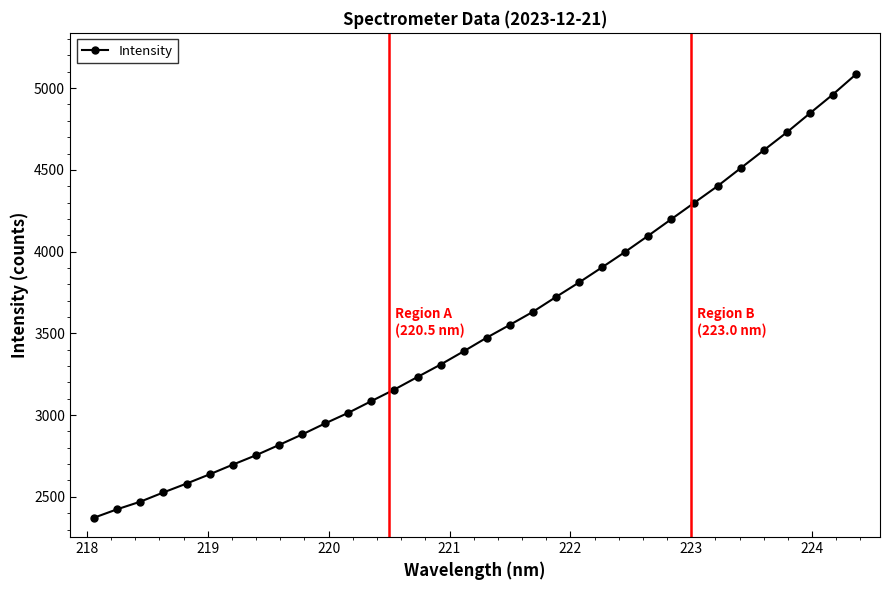

What is the value of the 31st point from the left?

4728.6